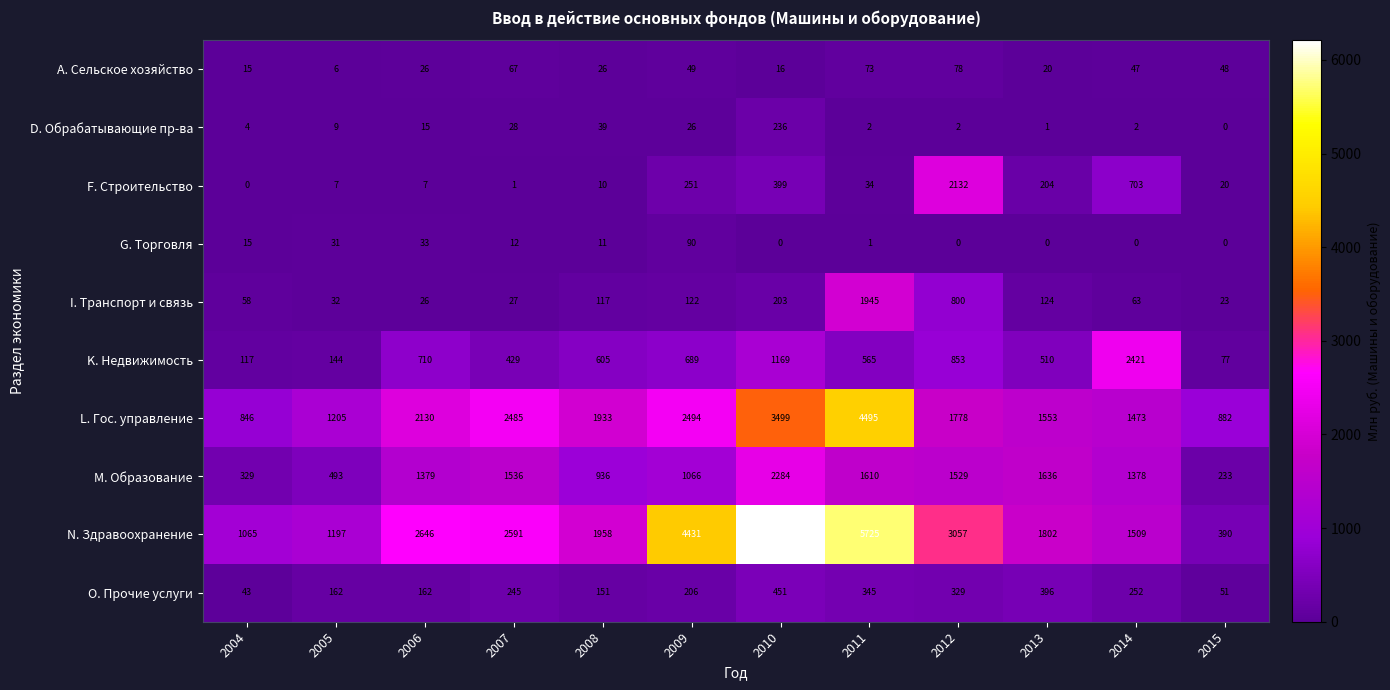

What is the highest value of the I. Транспорт и связь series?

1945